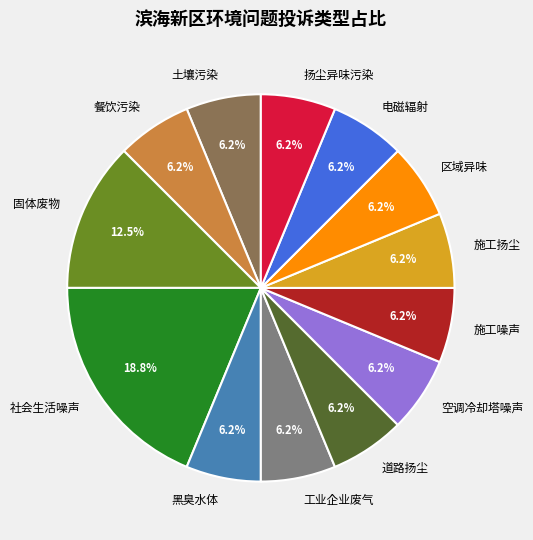

What is the largest slice in the pie chart?

社会生活噪声